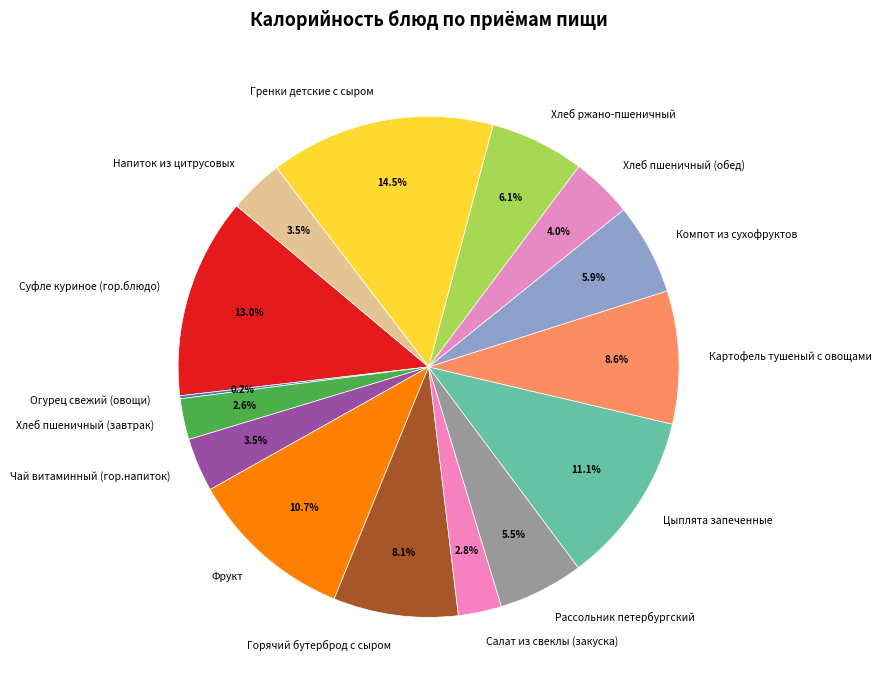

Which slice is the largest?

Гренки детские с сыром